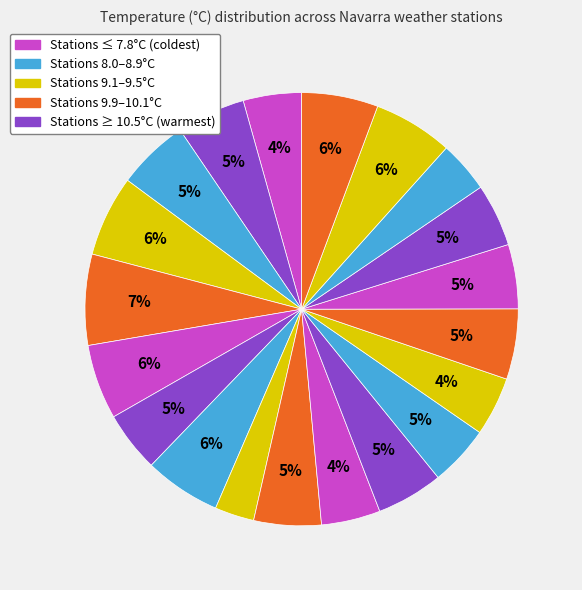

To the nearest percent, what is the average slice percentage?

5%